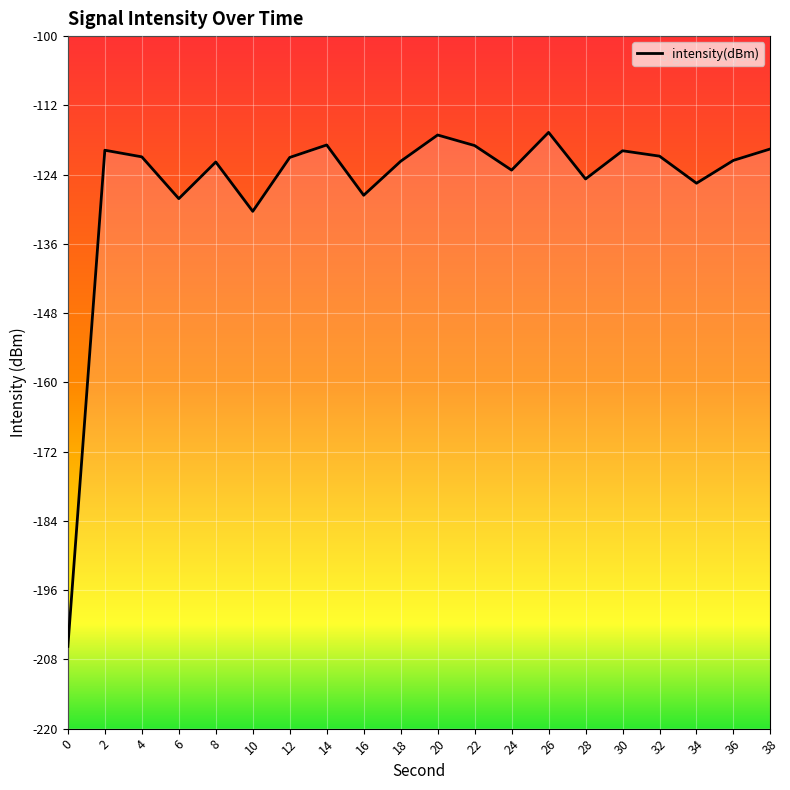

Where is the first local maximum?

2